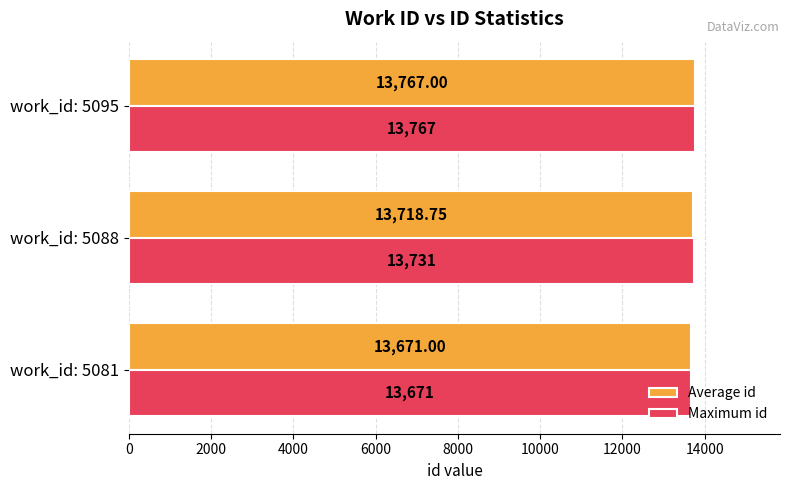

Which series has the largest total across all categories?

Maximum id